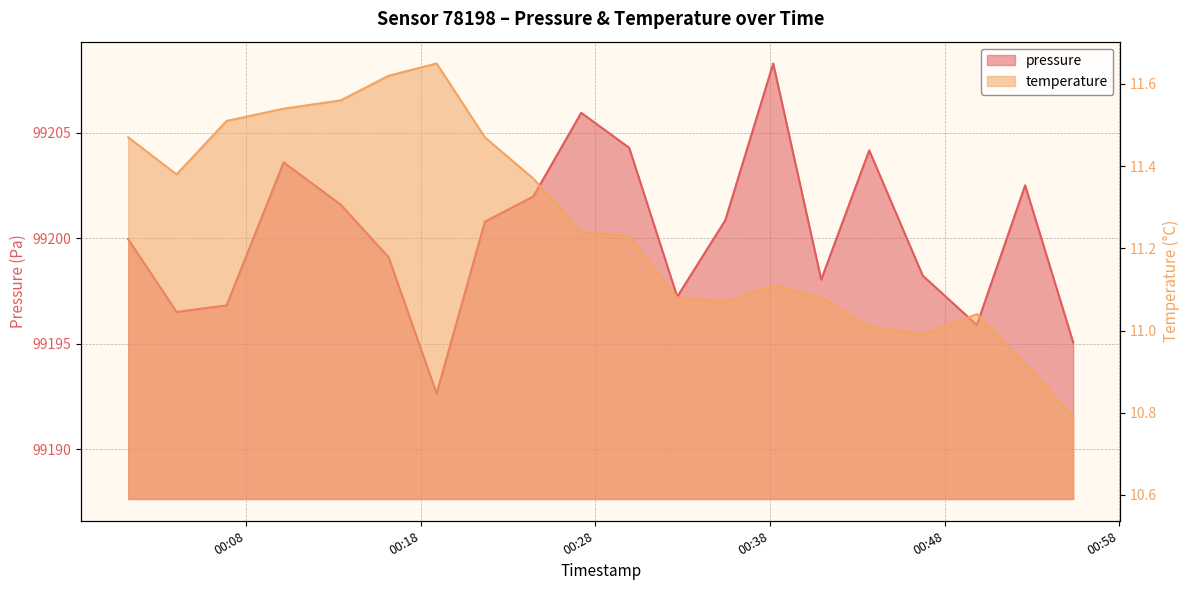

Reading right to left, extract all data points from this chart.

pressure: 99195.1	99202.5	99195.9	99198.2	99204.2	99198.0	99208.3	99200.8	99197.2	99204.3	99205.9	99202.0	99200.8	99192.6	99199.1	99201.6	99203.6	99196.8	99196.5	99199.9
temperature: 10.8	10.9	11.0	11.0	11.0	11.1	11.1	11.1	11.1	11.2	11.2	11.4	11.5	11.7	11.6	11.6	11.5	11.5	11.4	11.5